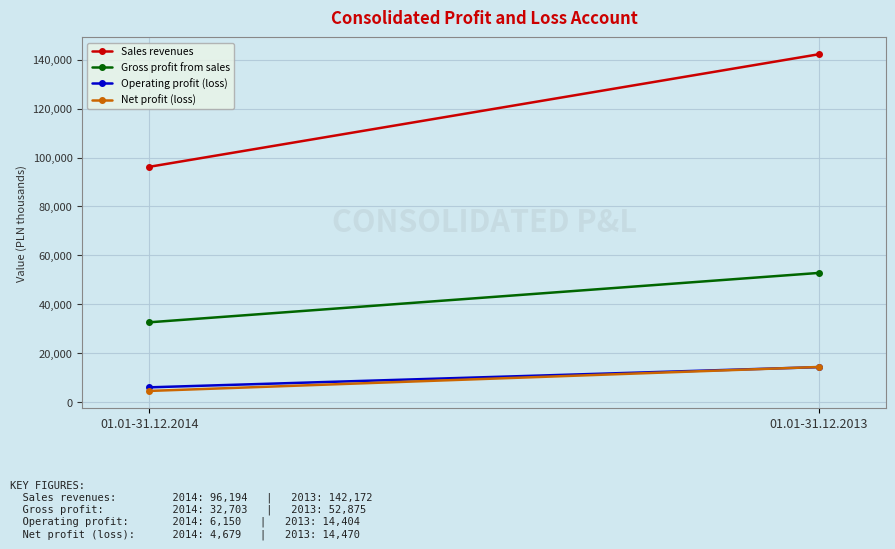

Which series has the largest total across all categories?

Sales revenues